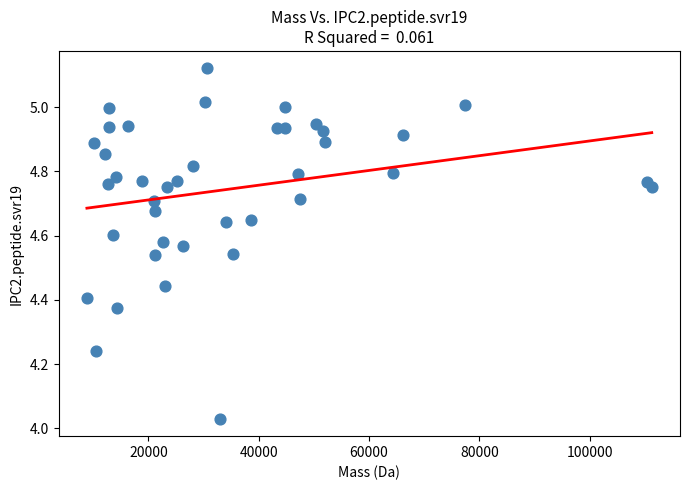

What is the range of X values (max minus min)?

102385.0